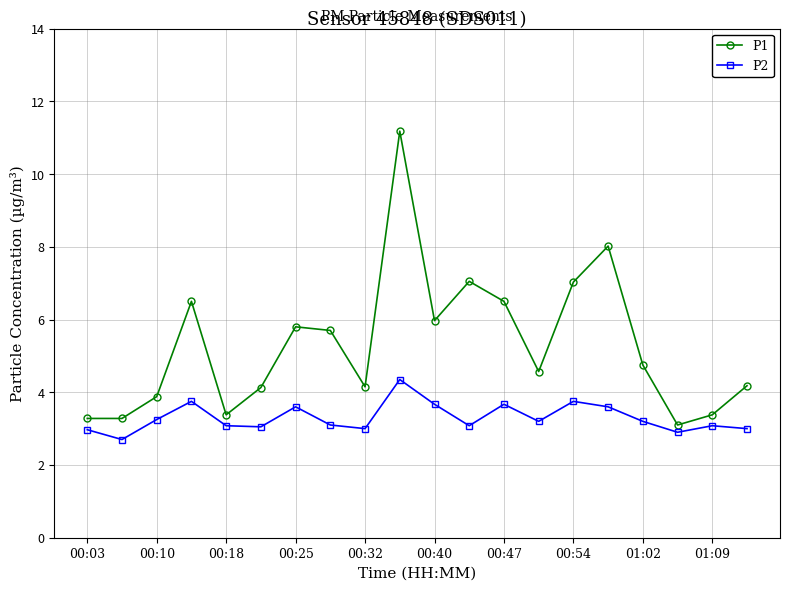

What is the value of the P1 point at the 17th from the left?

4.8